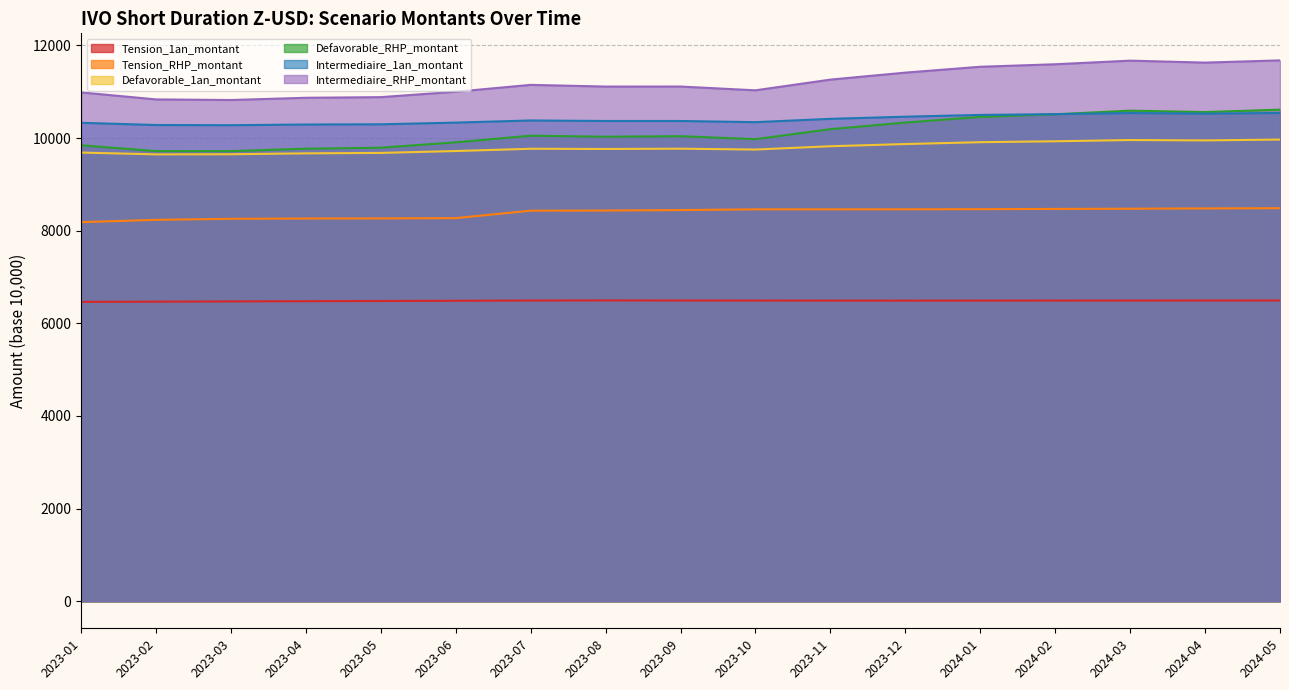

Which series has the widest spread of values?

Defavorable_RHP_montant